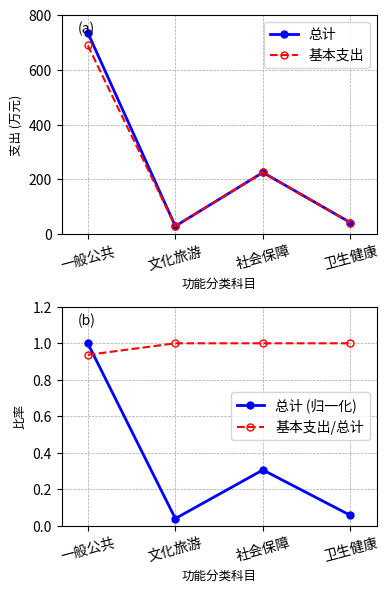

Reading left to right, what are all the values shown in this chart?

总计: 一般公共=735.8	文化旅游=29.4	社会保障=225.4	卫生健康=42.2
基本支出: 一般公共=689.3	文化旅游=29.4	社会保障=225.4	卫生健康=42.2
总计 (归一化): 一般公共=1.0	文化旅游=0.0	社会保障=0.3	卫生健康=0.1
基本支出/总计: 一般公共=0.9	文化旅游=1.0	社会保障=1.0	卫生健康=1.0